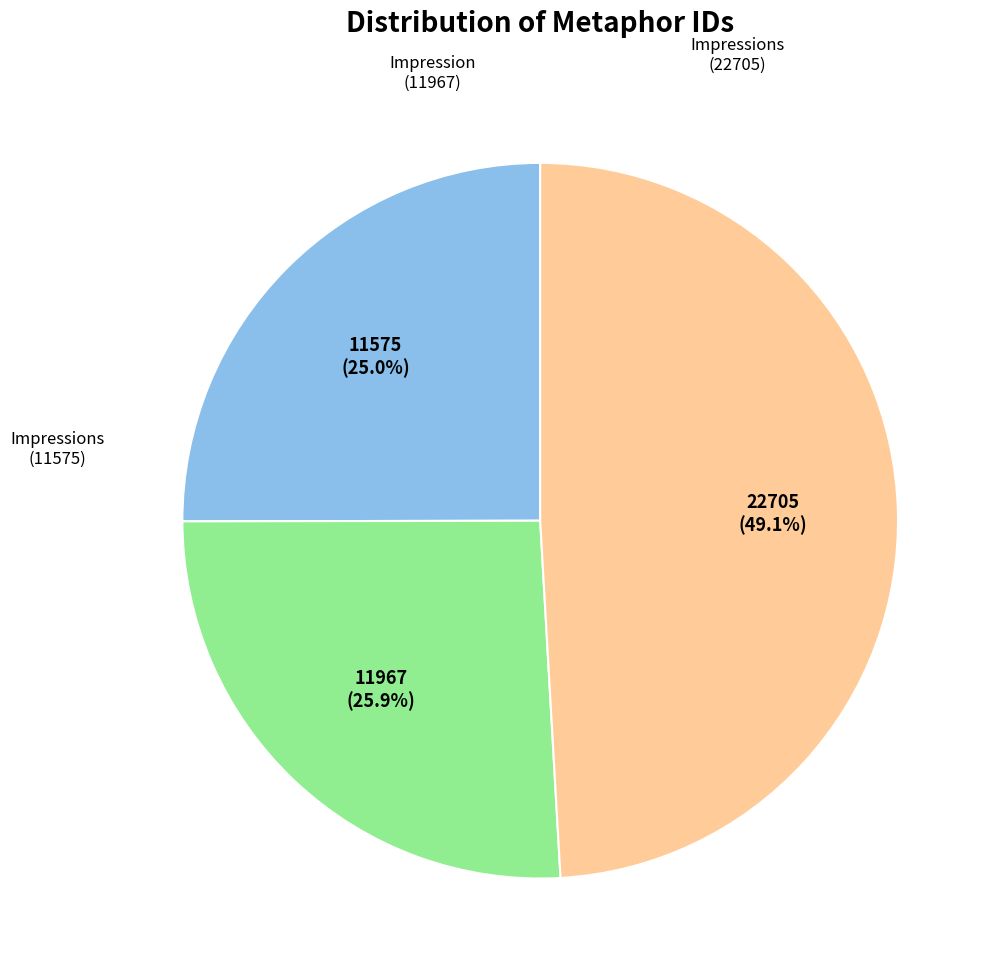

Is there any slice that represents more than half of the pie?

No